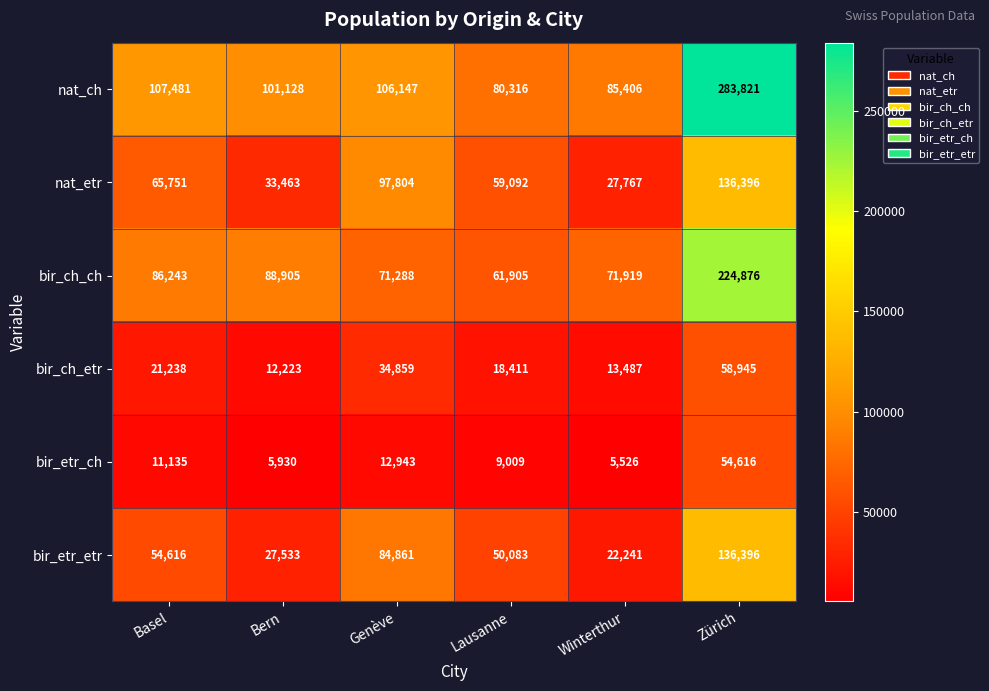

How many data points does each series have?

6